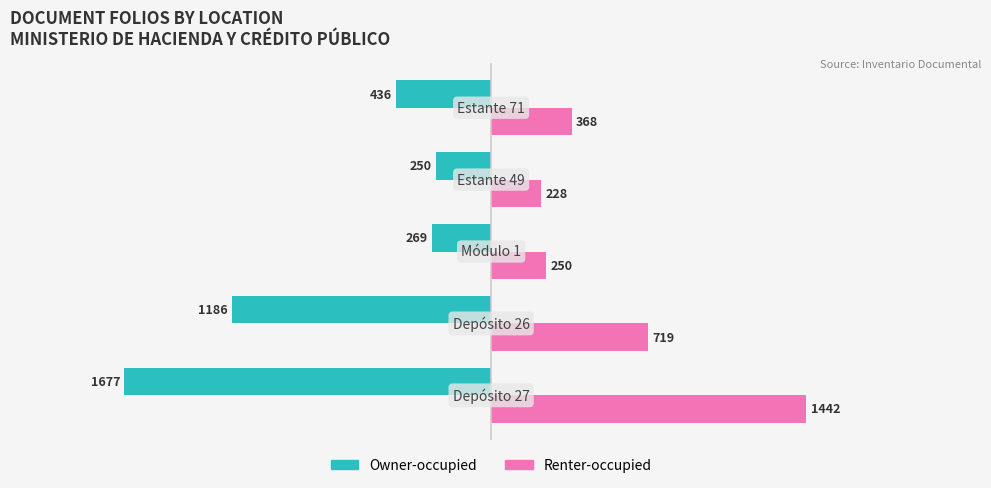

What is the greatest value displayed?

1442